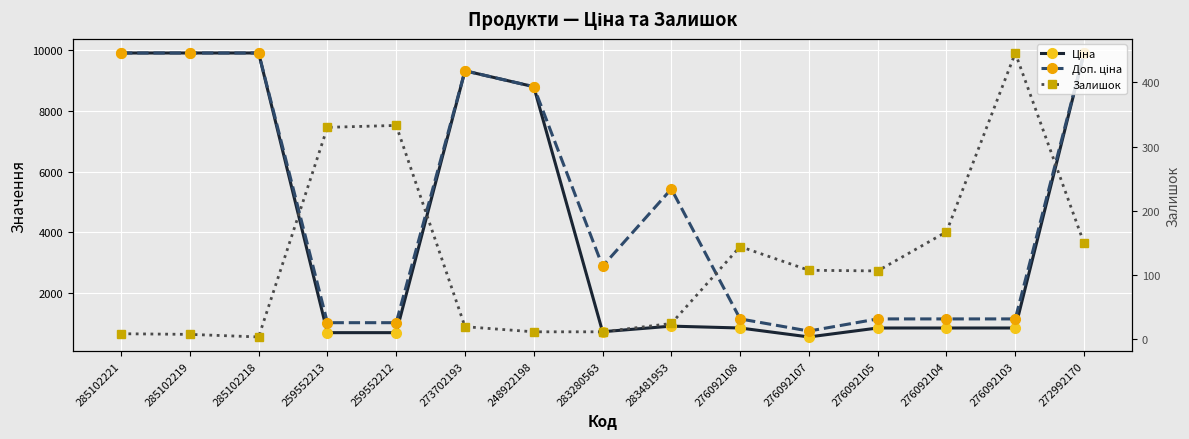

At which category is the sum across all series the highest?

272992170